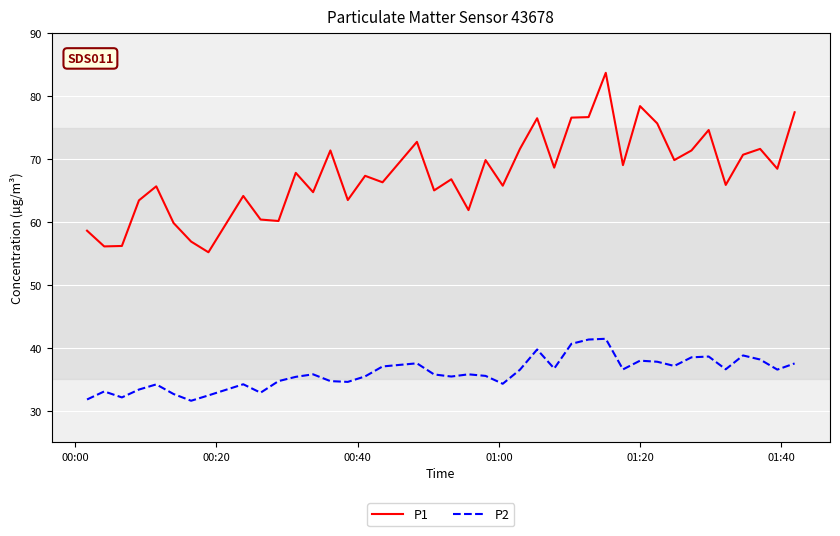

True or false: P1 and P2 cross at least once.

False